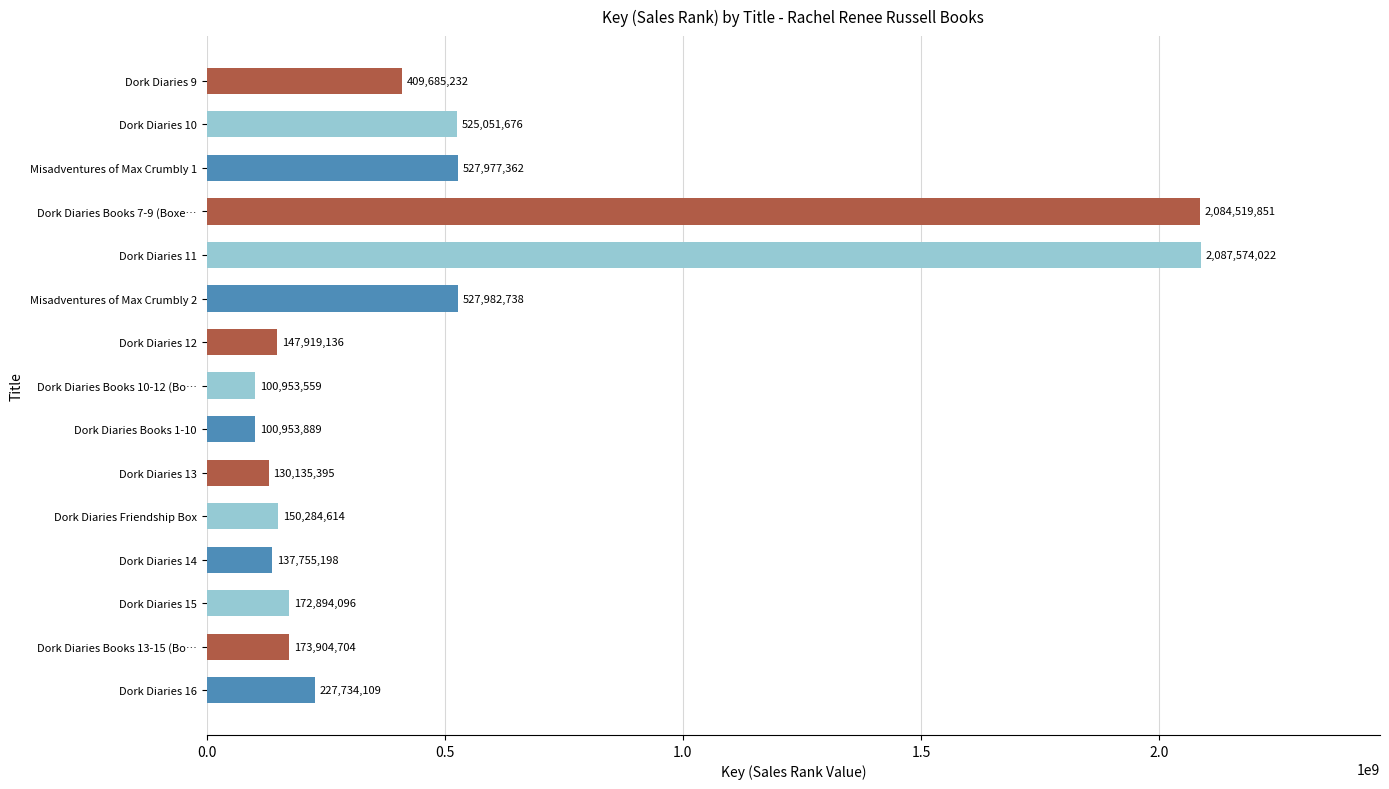

How many series are shown in this chart?

1